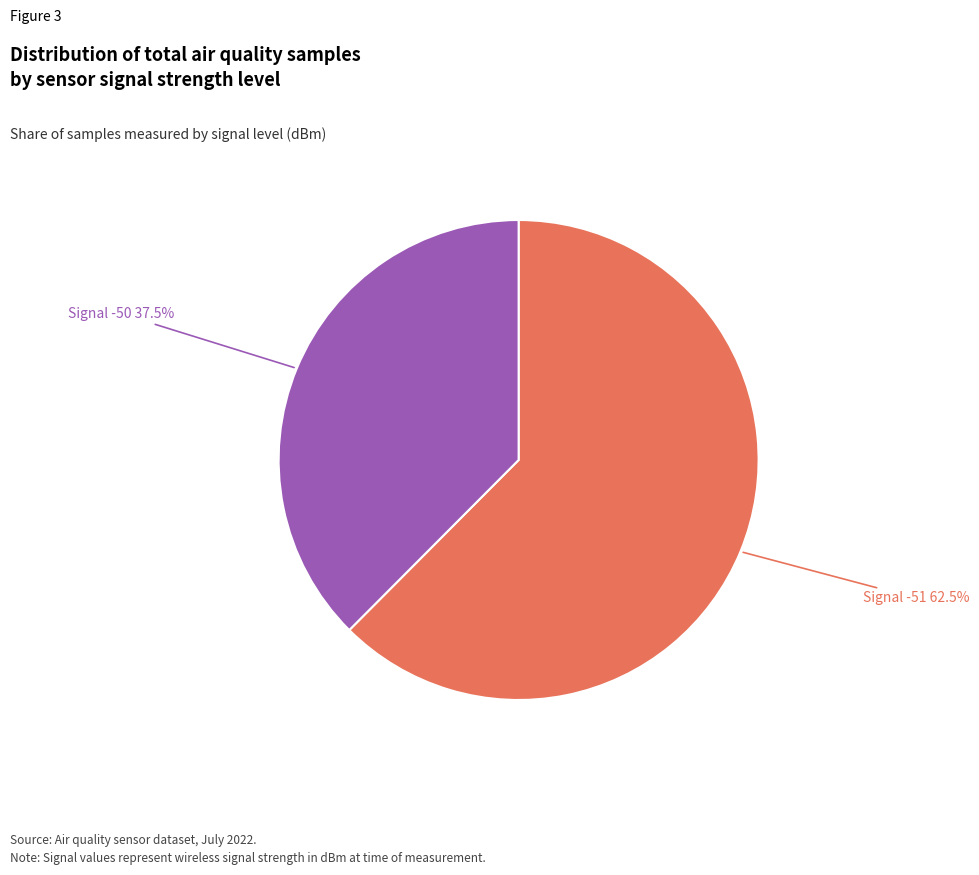

Do Signal -50 and Signal -51 together represent more than half of the pie?

Yes